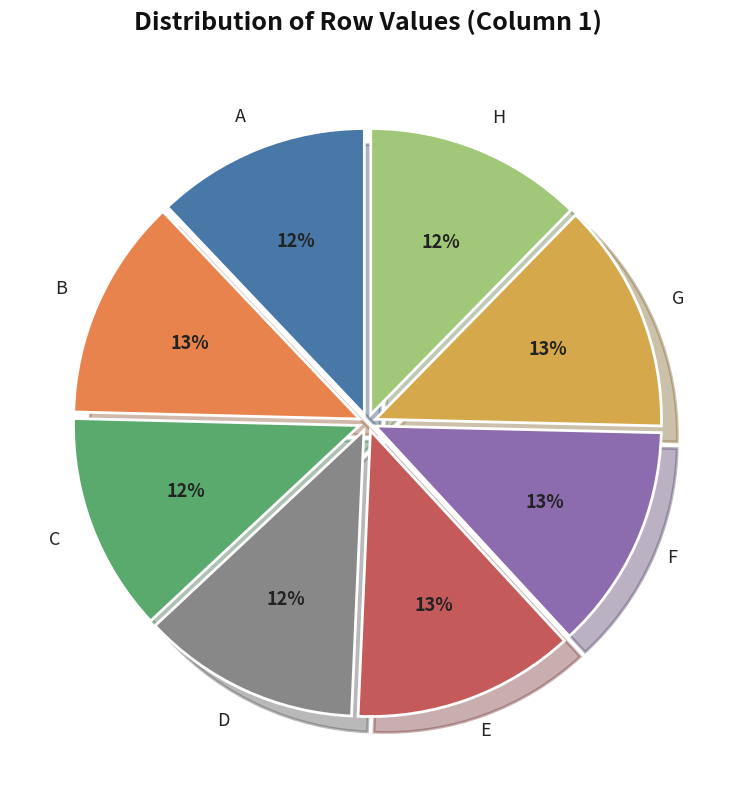

True or false: H accounts for 5% of the total.

False